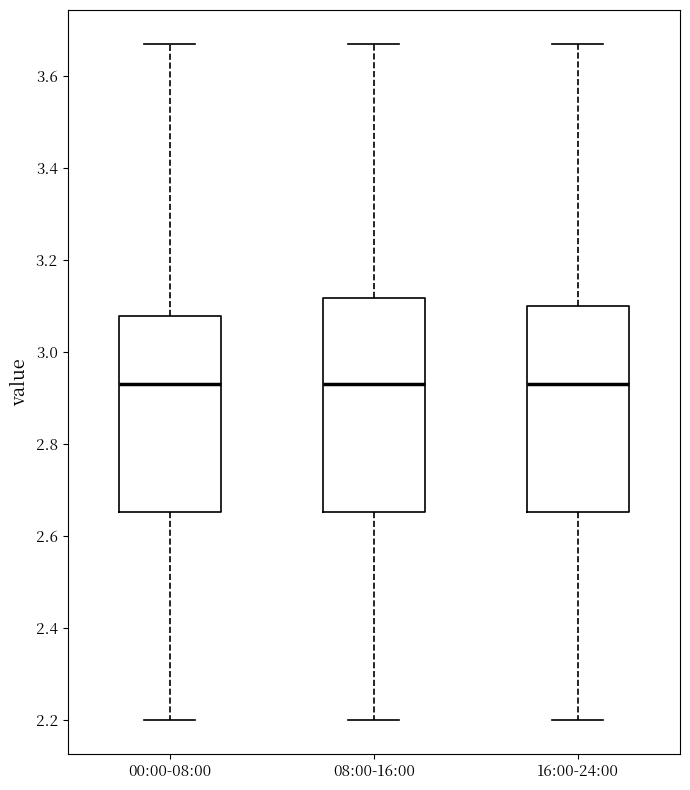

Where is the lower edge of the box for 08:00-16:00 on the y-axis? The values are not printed on the chart, so give them approximately, as read against the axis.

2.66